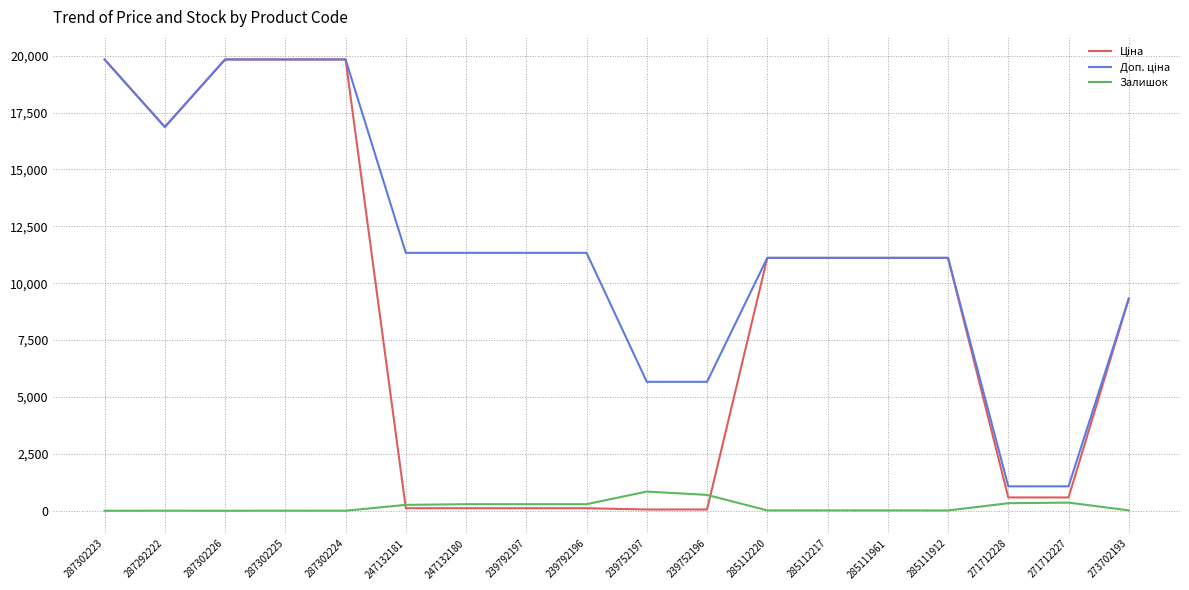

What is the total value across all series at 285111961?

22244.2